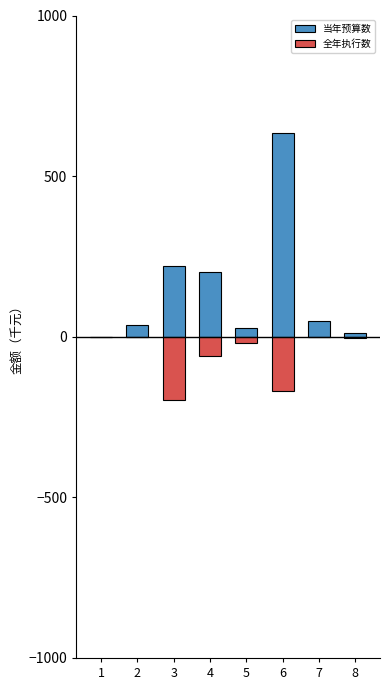

Reading left to right, transcribe all the data shown in this chart.

当年预算数: 1=0.1	2=37.0	3=220.0	4=200.1	5=27.2	6=635.1	7=47.7	8=10.5
全年执行数: 1=0.0	2=0.0	3=-197.0	4=-58.8	5=-20.7	6=-168.3	7=0.0	8=-3.0